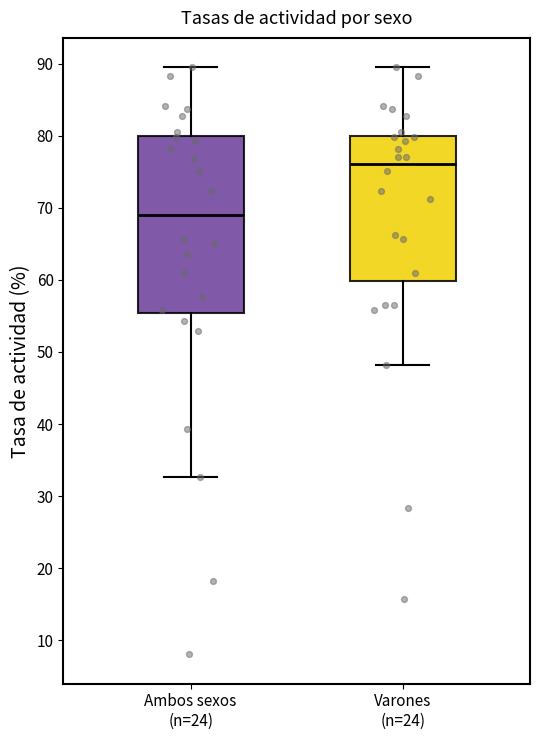

Where does the upper whisker of the box for Ambos sexos (n=24) end on the y-axis? The values are not printed on the chart, so give them approximately, as read against the axis.

90